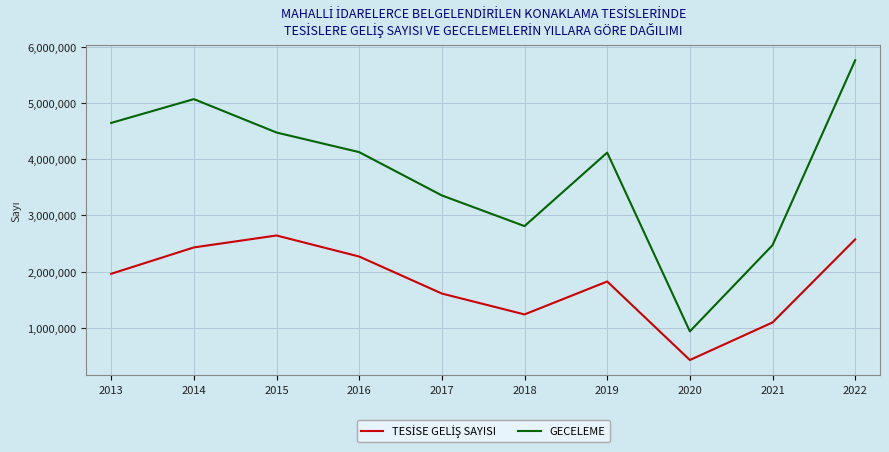

What is the approximate value of GECELEME at 2013, to the nearest 50?

4645250